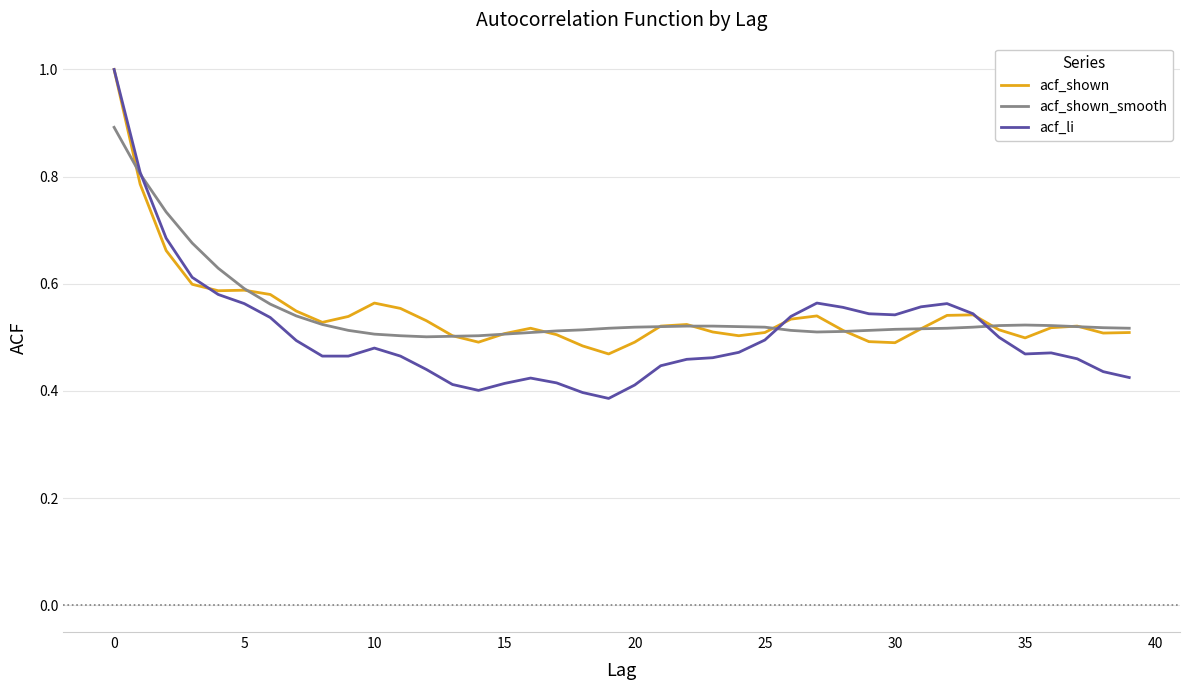

What is the highest value of the acf_shown series?

1.0